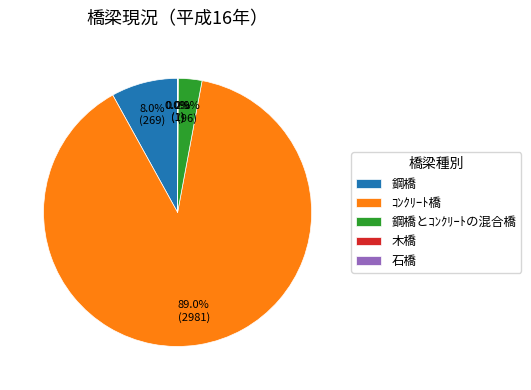

Approximately how many times larger is the value at ｺﾝｸﾘｰﾄ橋 compared to 鋼橋?

11.1